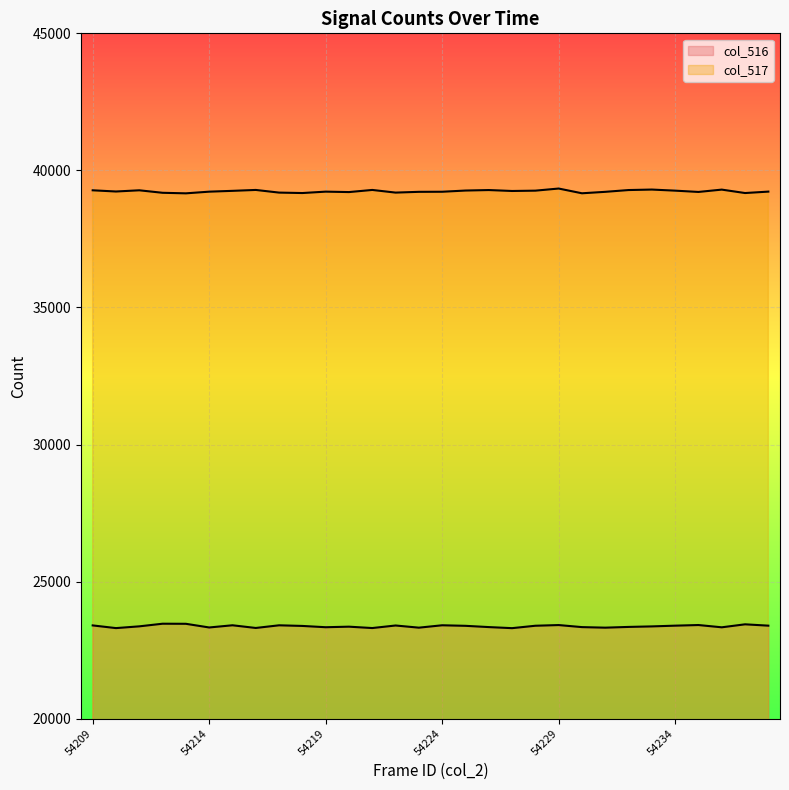

How many lines are shown in the chart?

2